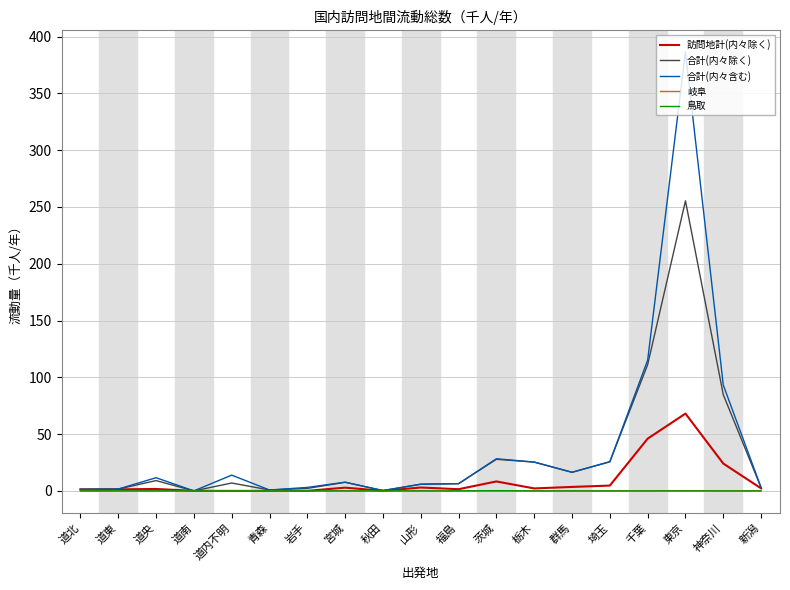

Is the value of 合計(内々除く) at 道央 greater than the value of 岐阜 at 栃木?

Yes